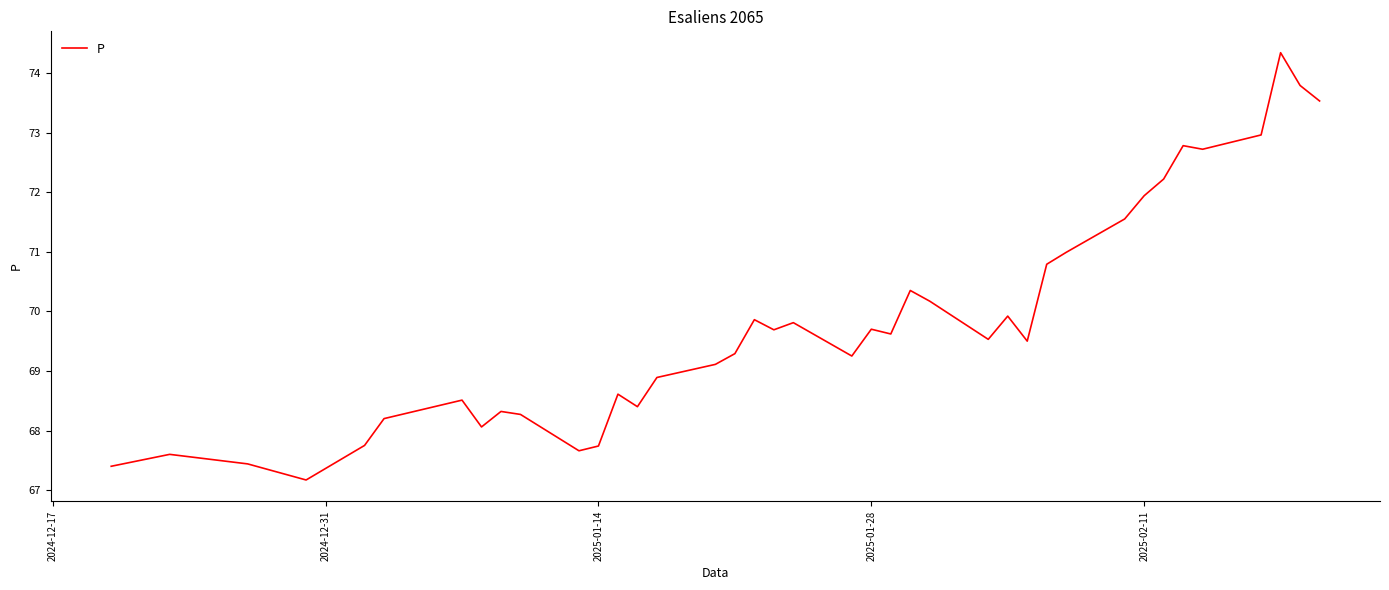

What is the minimum value shown in the chart?

67.2